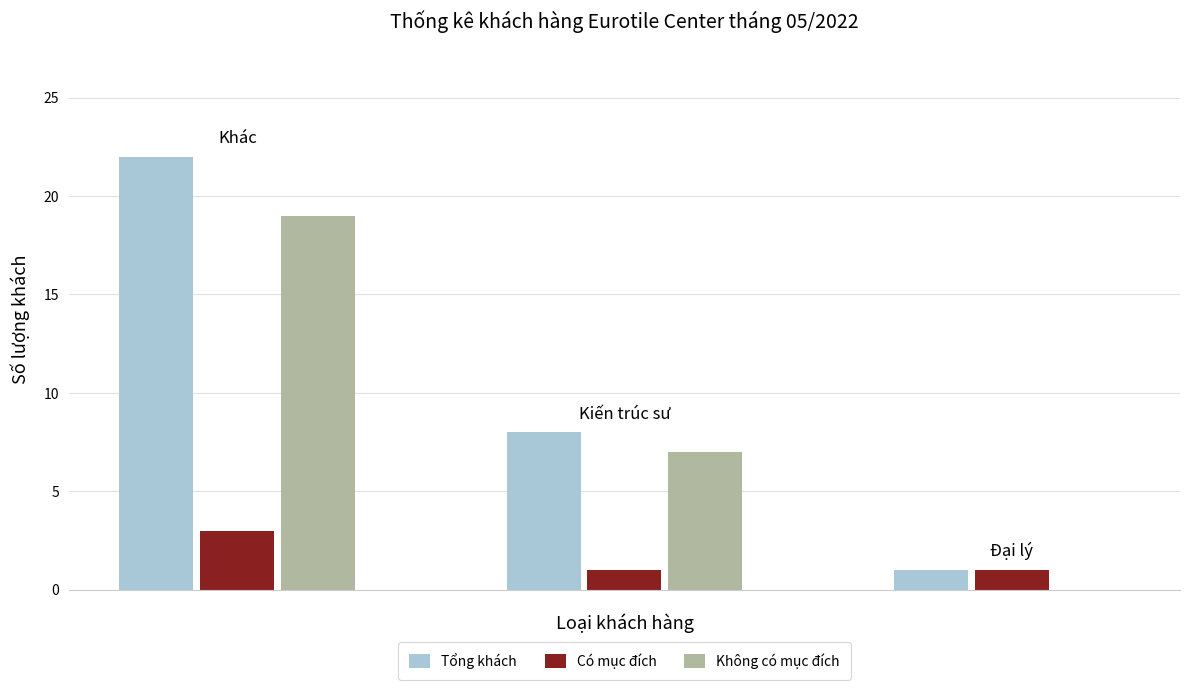

What is the maximum value for Không có mục đích?

19